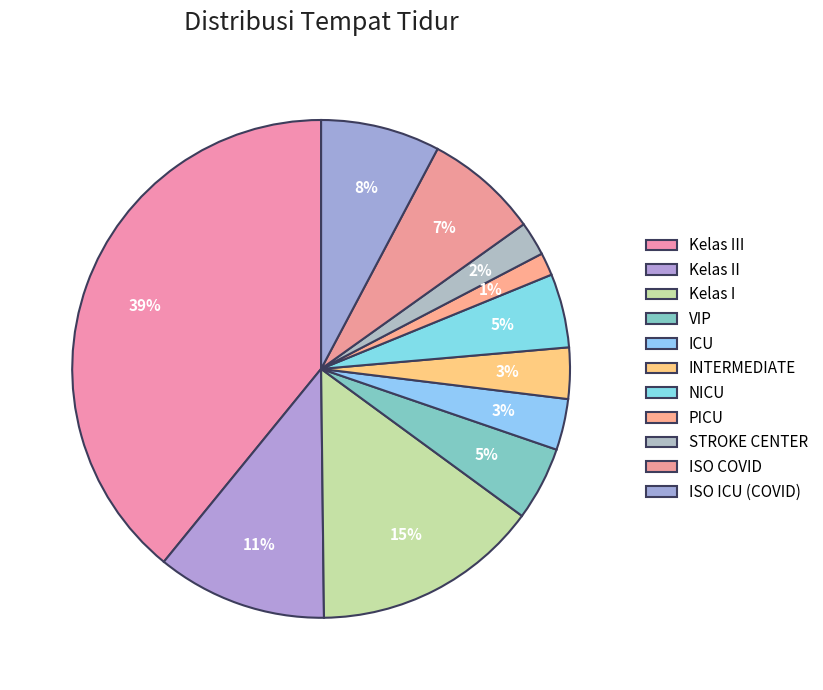

Combined, do ISO ICU (COVID) and NICU account for over 50%?

No